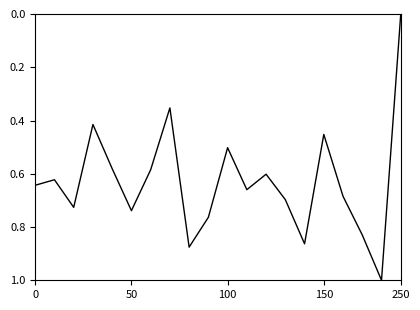

Does the chart have visible grid lines?

No